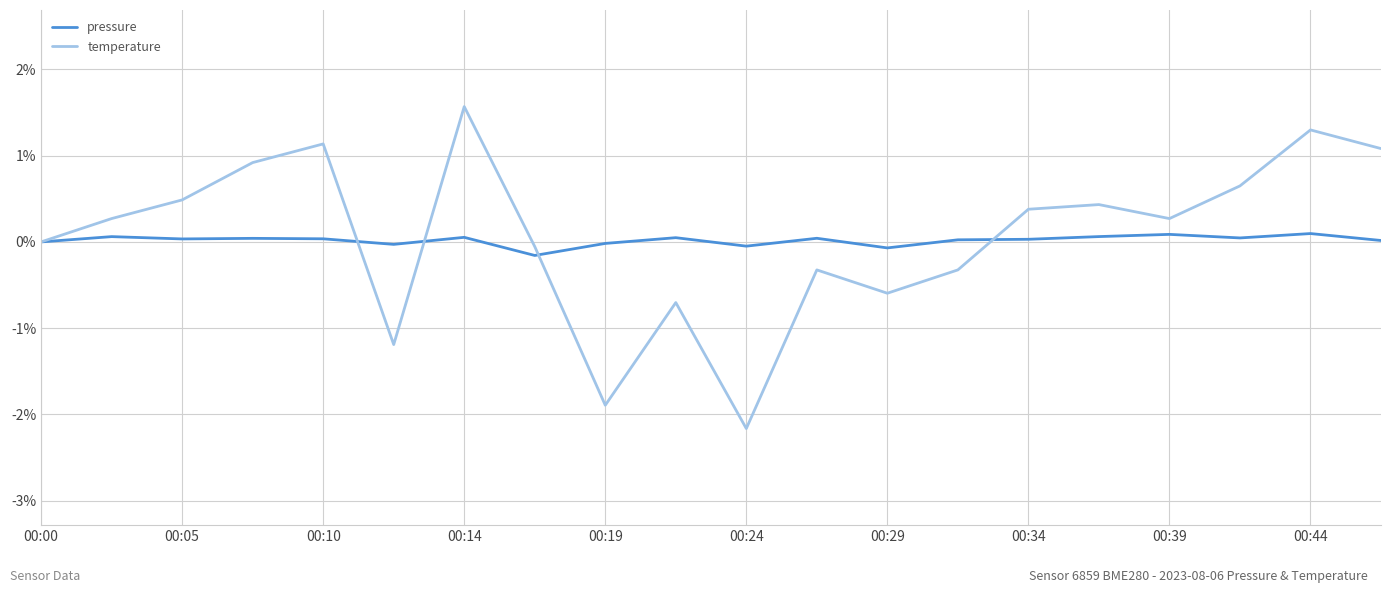

Which series has the widest spread of values?

temperature